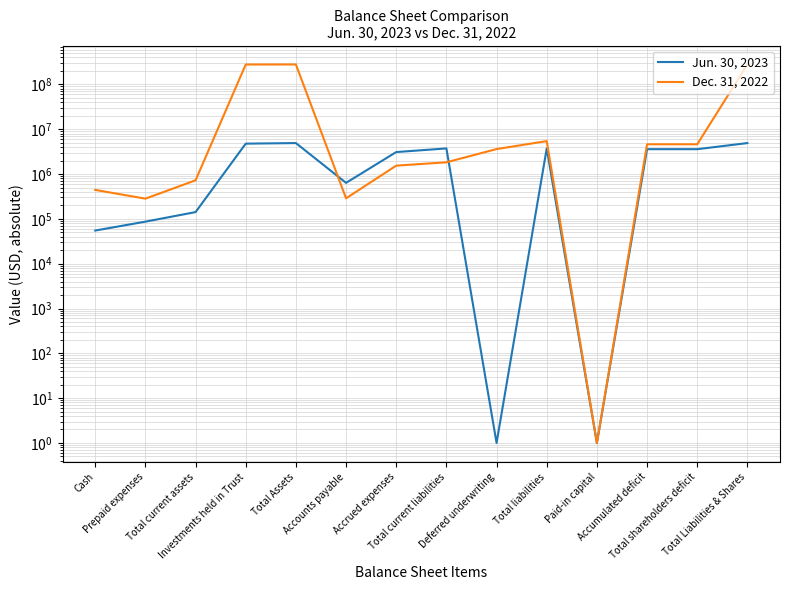

What is the maximum value shown in the chart?

278674388